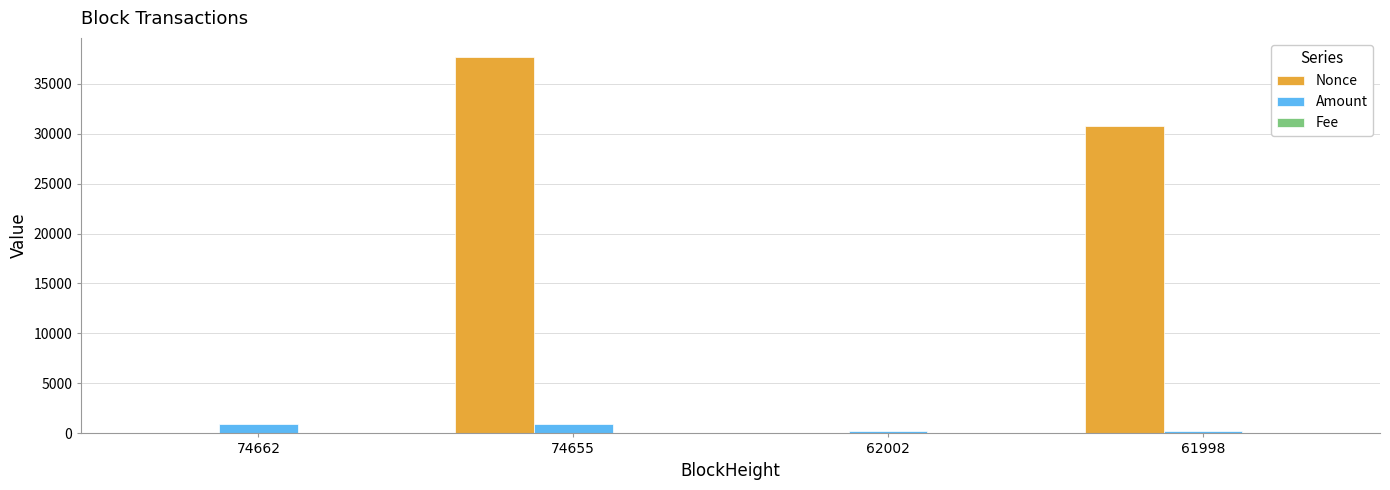

Where is Nonce nearest to the value 18844?

61998